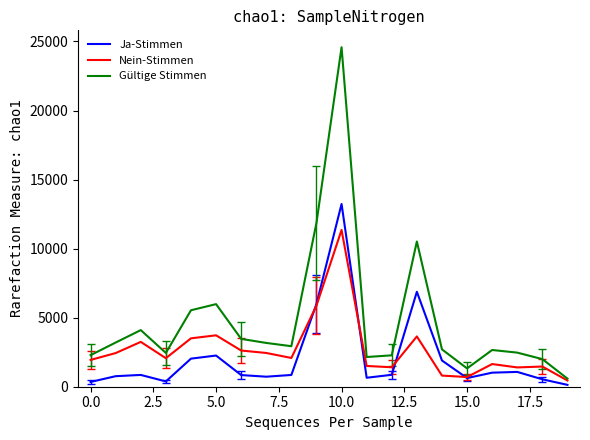

What is the lowest value of the Gültige Stimmen series?

586